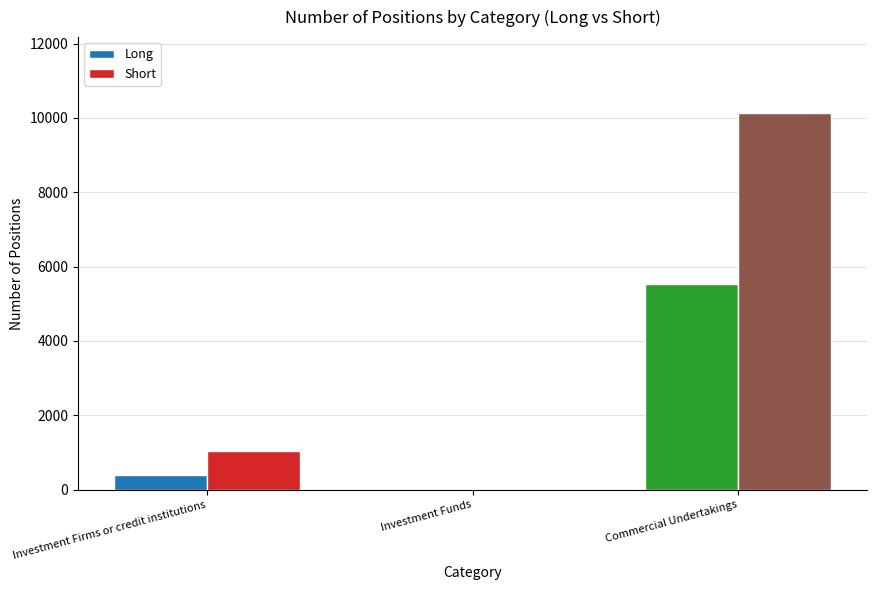

How many groups of bars are there?

3